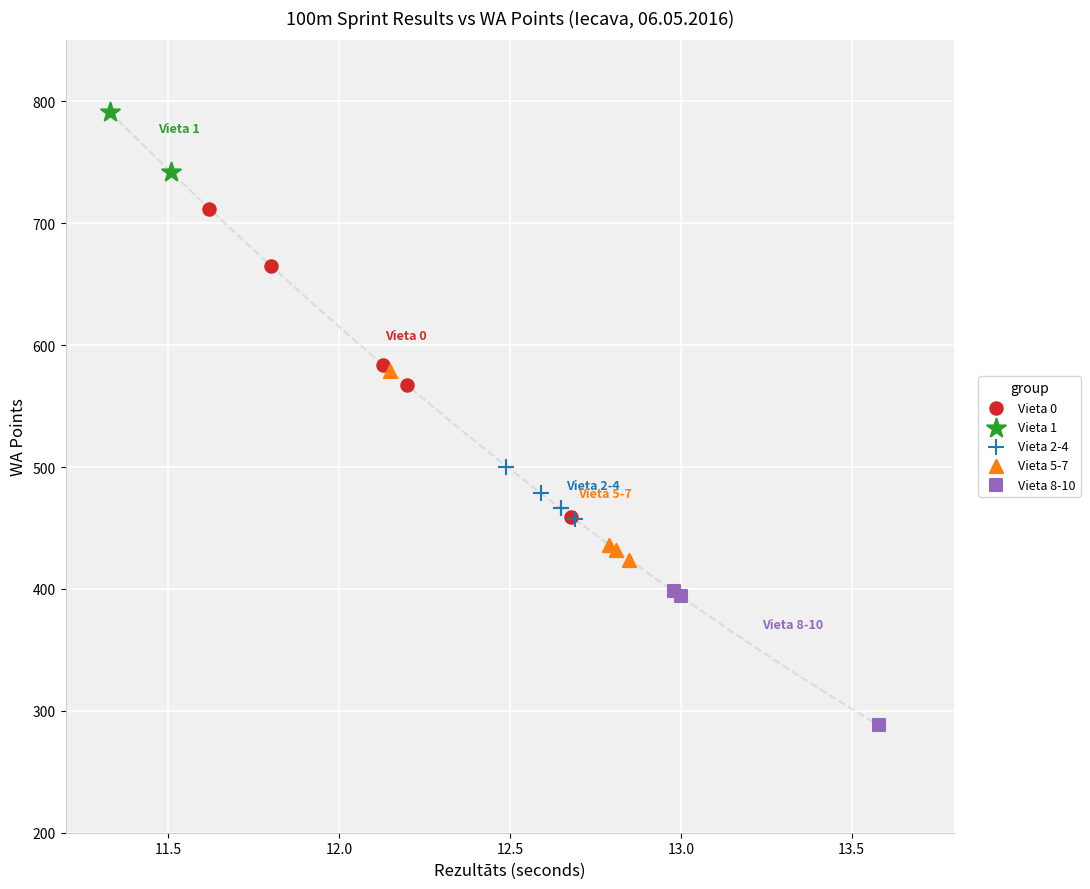

Which series reaches the minimum Y coordinate?

Vieta 8-10